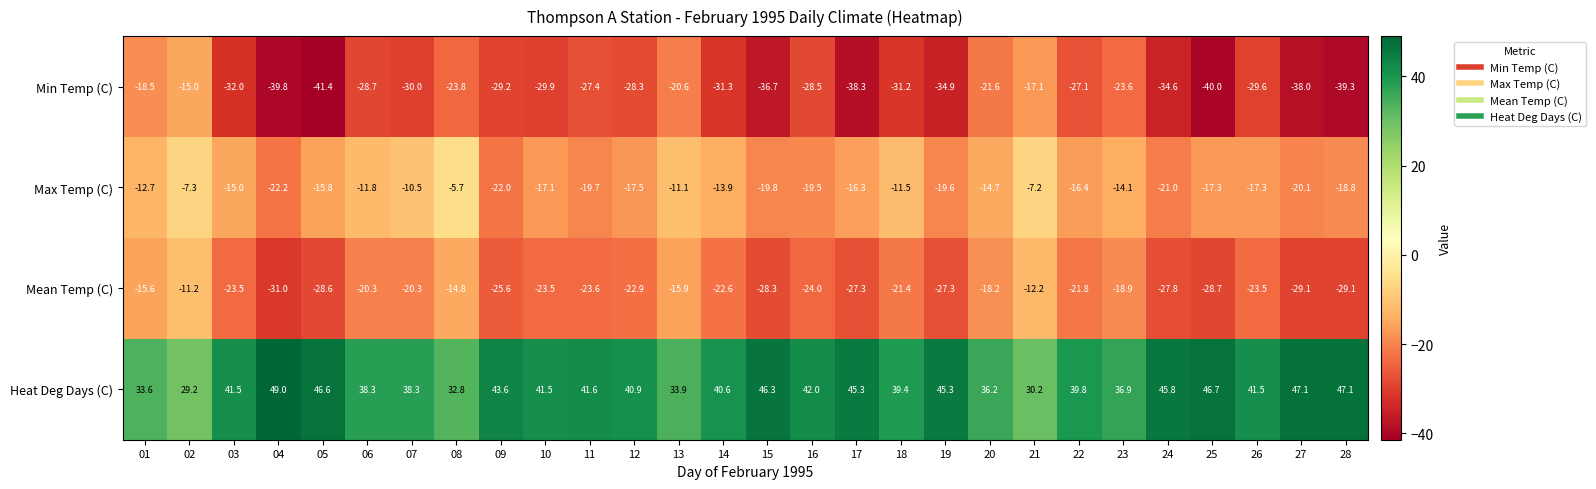

At which category is the sum across all series the highest?

02